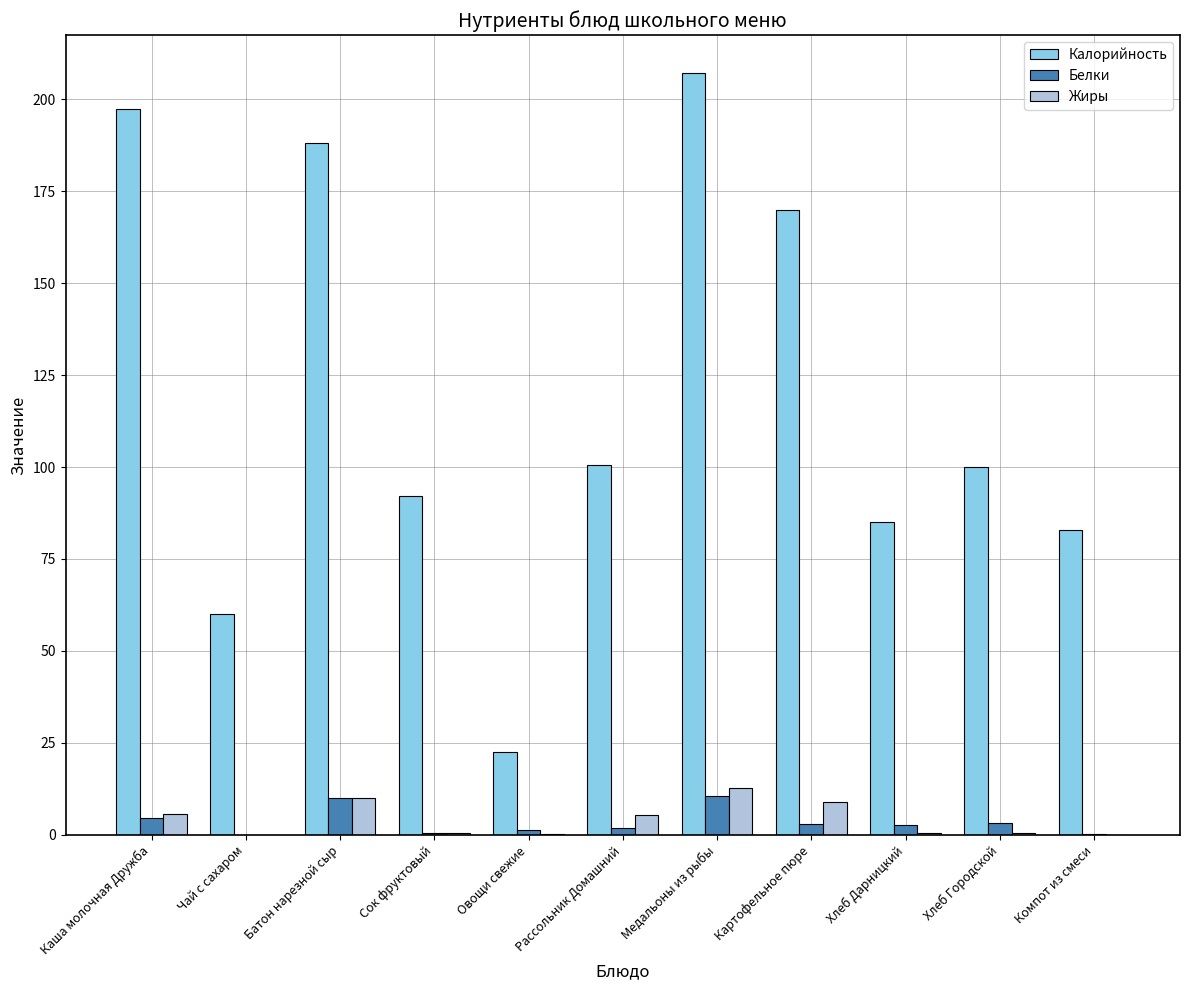

What is the maximum value shown in the chart?

207.1